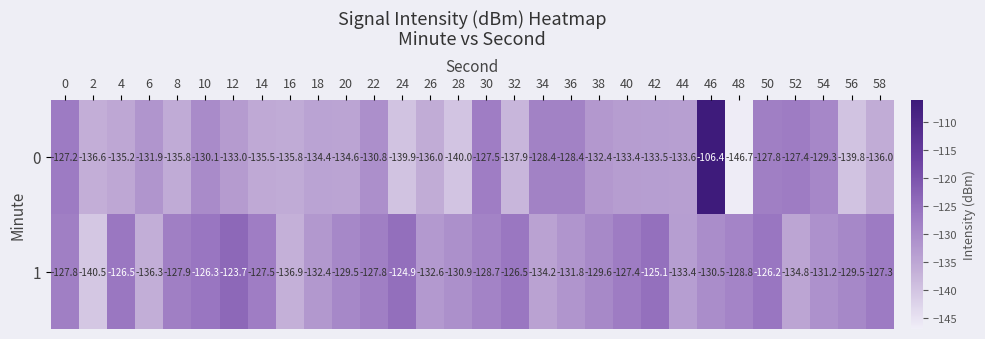

What is the difference between the maximum and minimum values in the 1 series?

16.8